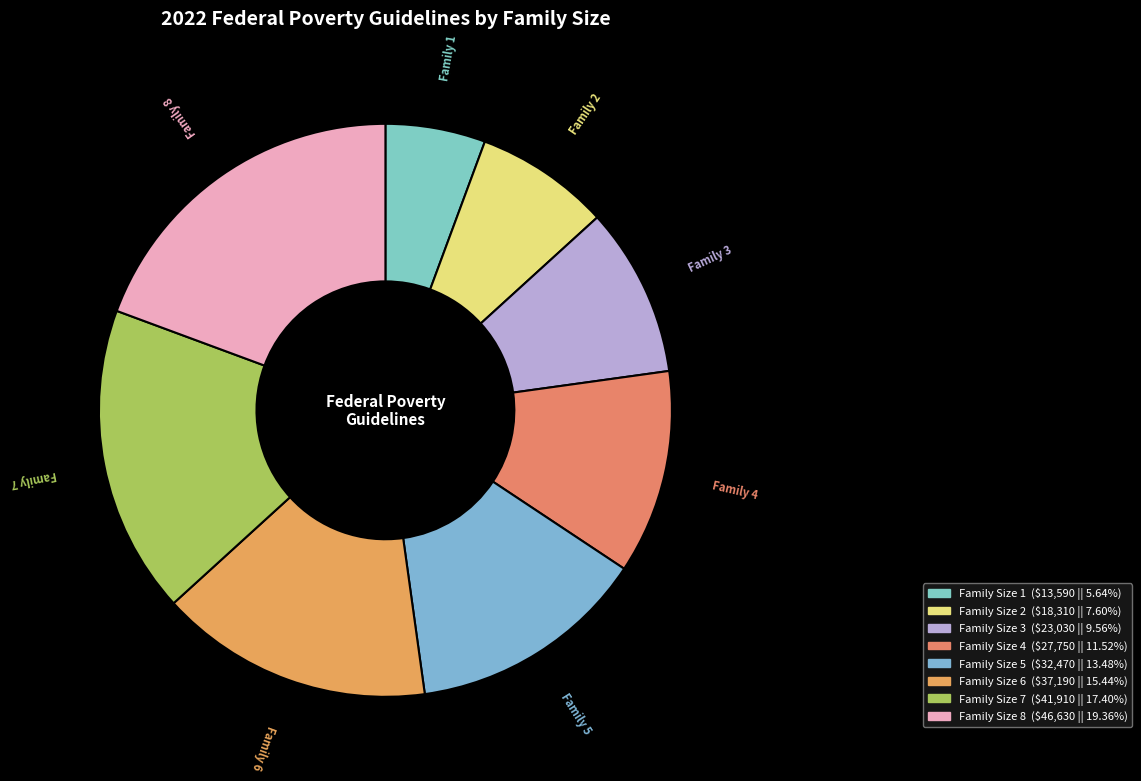

Does any single category account for the majority?

No